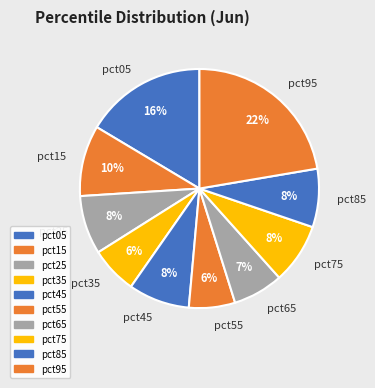

To the nearest percent, what is the average slice percentage?

10%